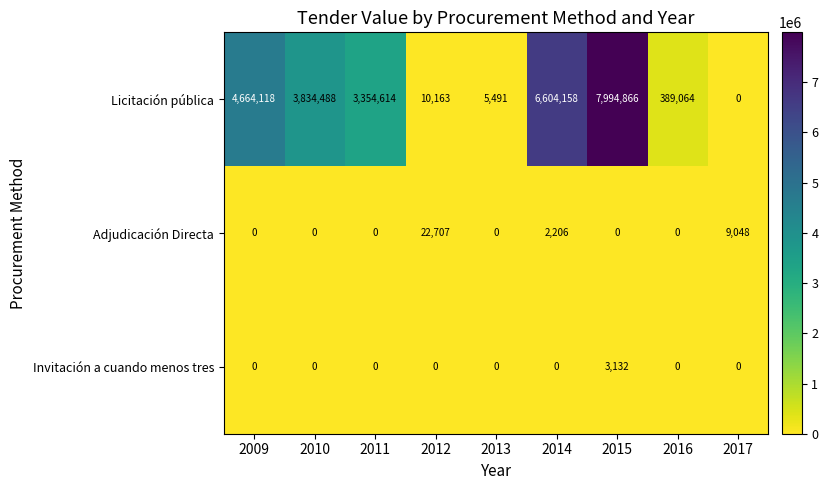

The Adjudicación Directa series shows 0 at 2013. True or false?

True